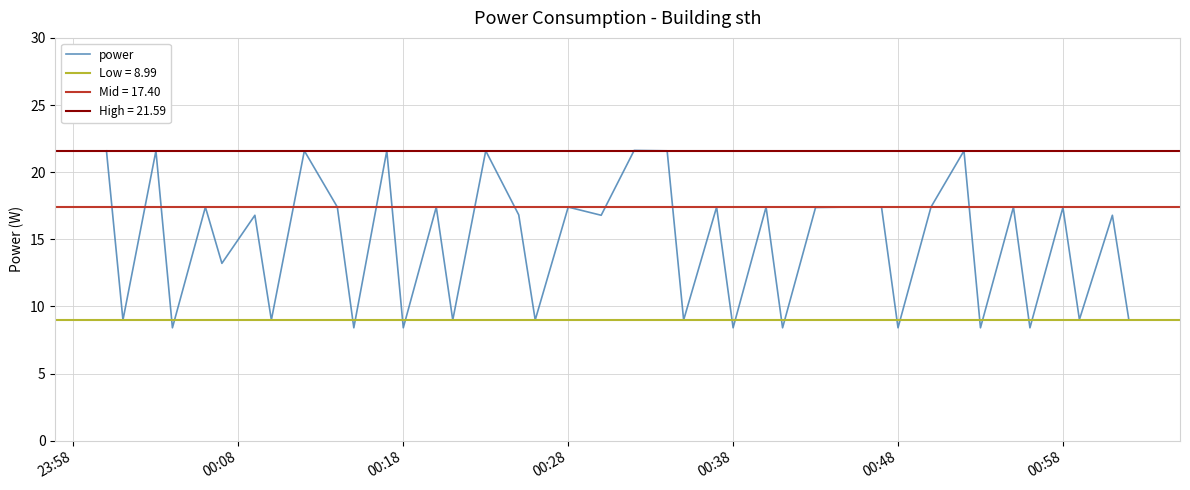

How many interior local peaks (higher than both neighbors) does the data have?

15